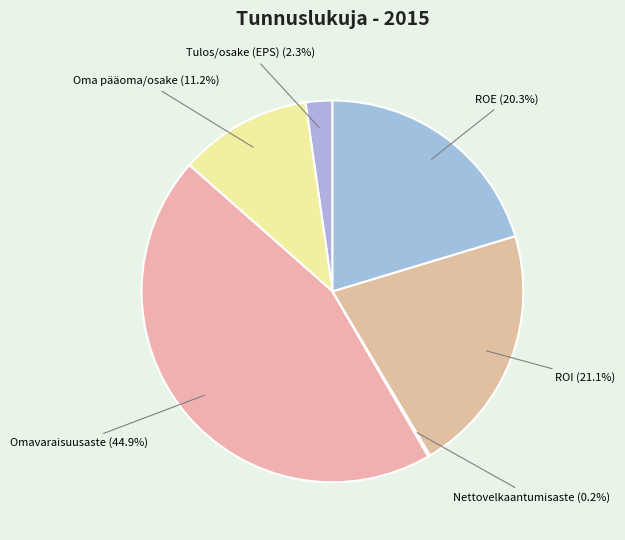

To the nearest percent, what is the difference between the largest and smallest slice percentages?

45%